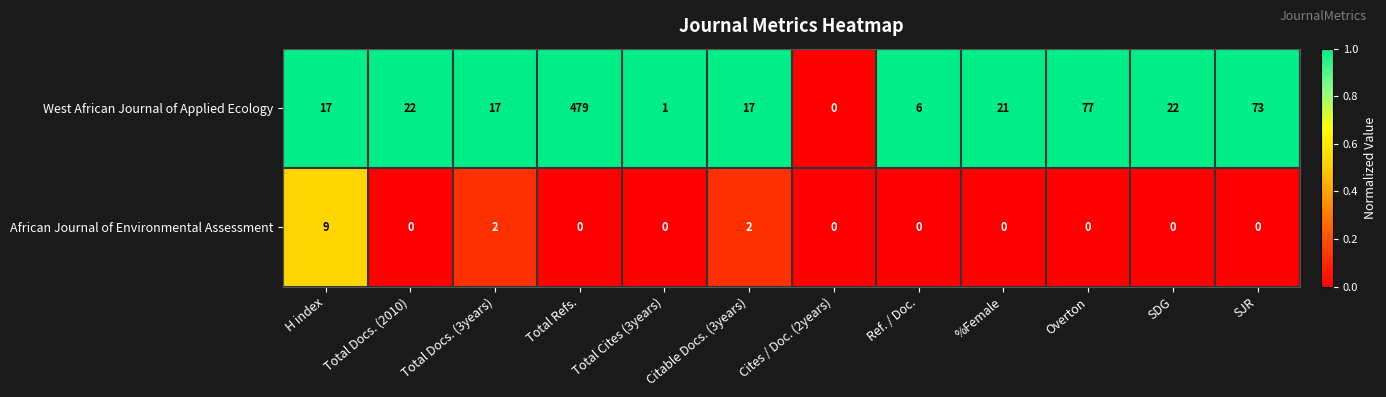

Which series has the largest total across all categories?

West African Journal of Applied Ecology